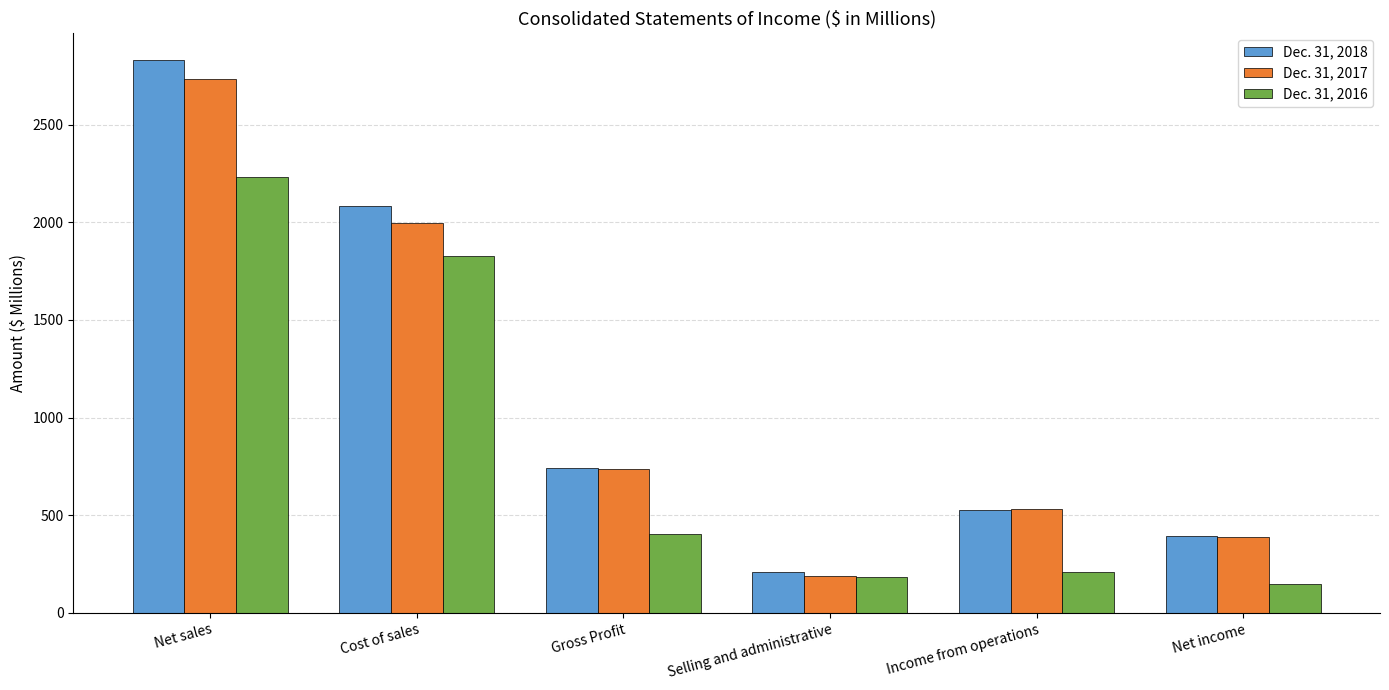

Between Selling and administrative and Net income, which series saw the biggest shift?

Dec. 31, 2017